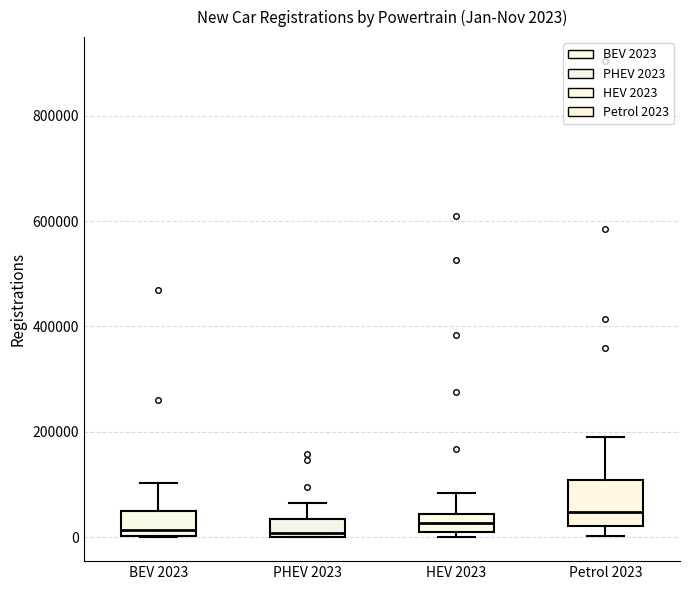

Which box's median line is the highest?

Petrol 2023